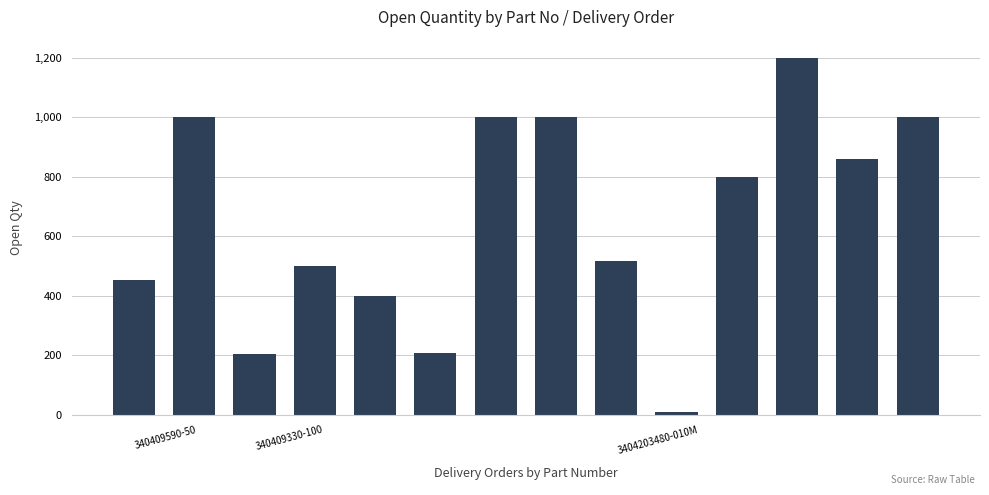

How many bars are there in total?

14